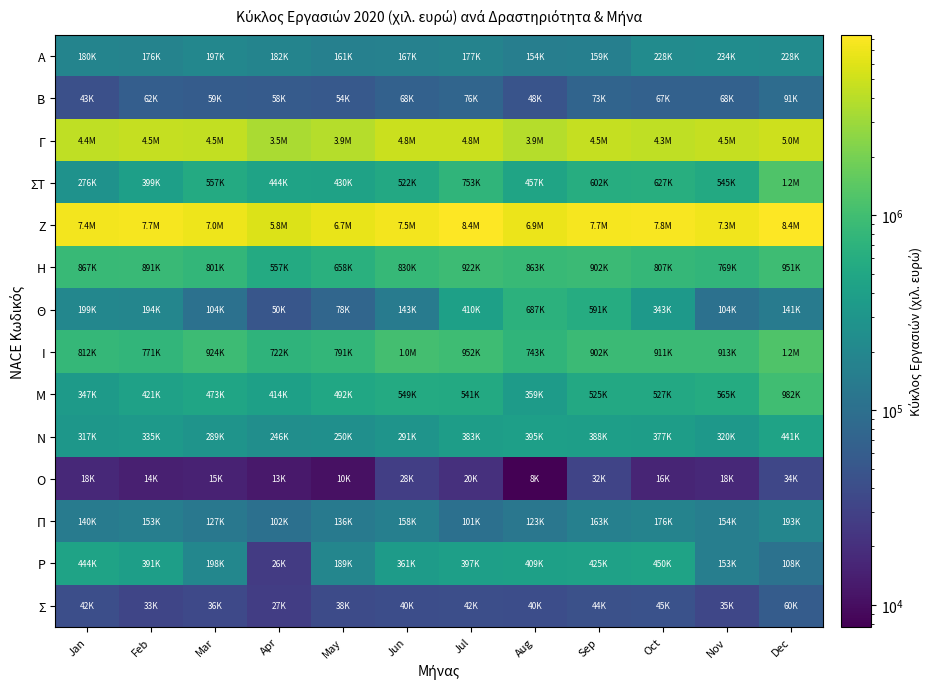

Which has a higher value, Dec or Feb?

Dec